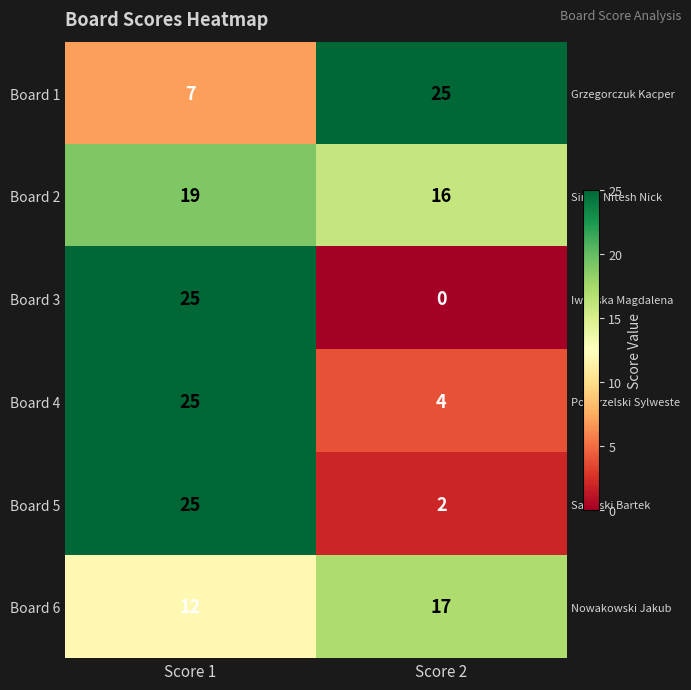

What value does the Board 3 series have at Score 1?

25